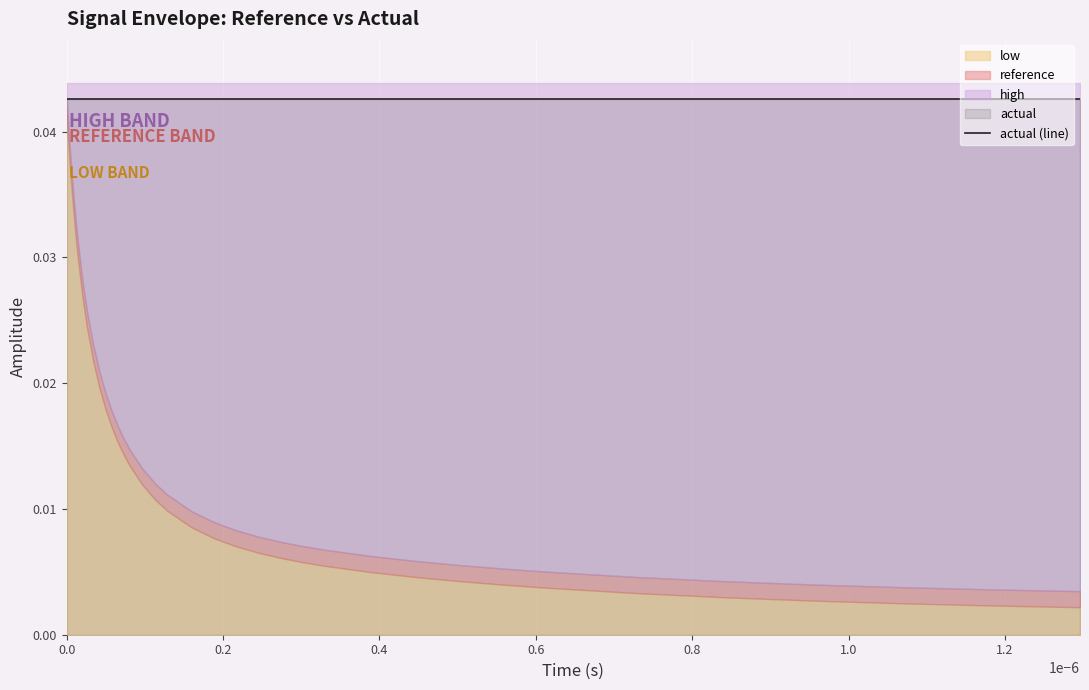

Does the chart display data point markers on the line(s)?

No